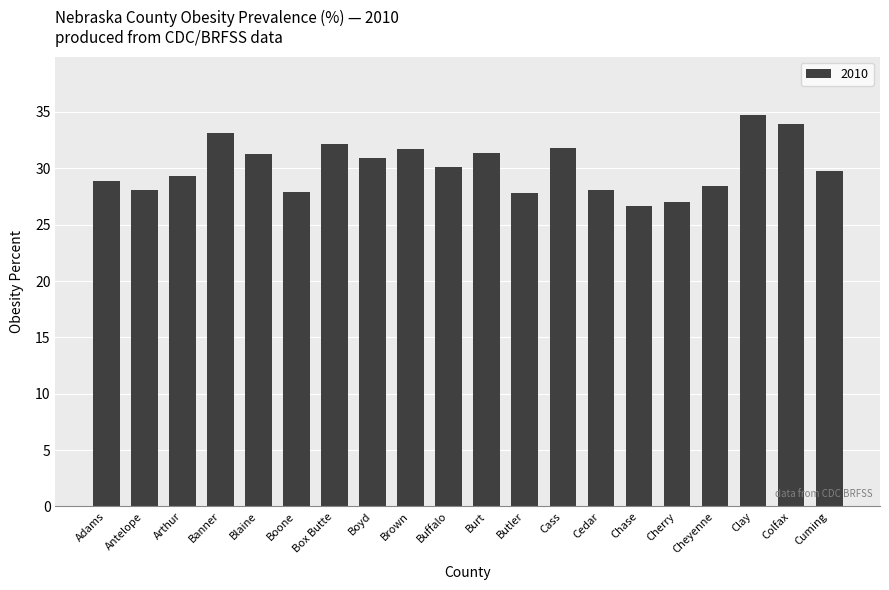

What value does the data have at Buffalo?

30.1